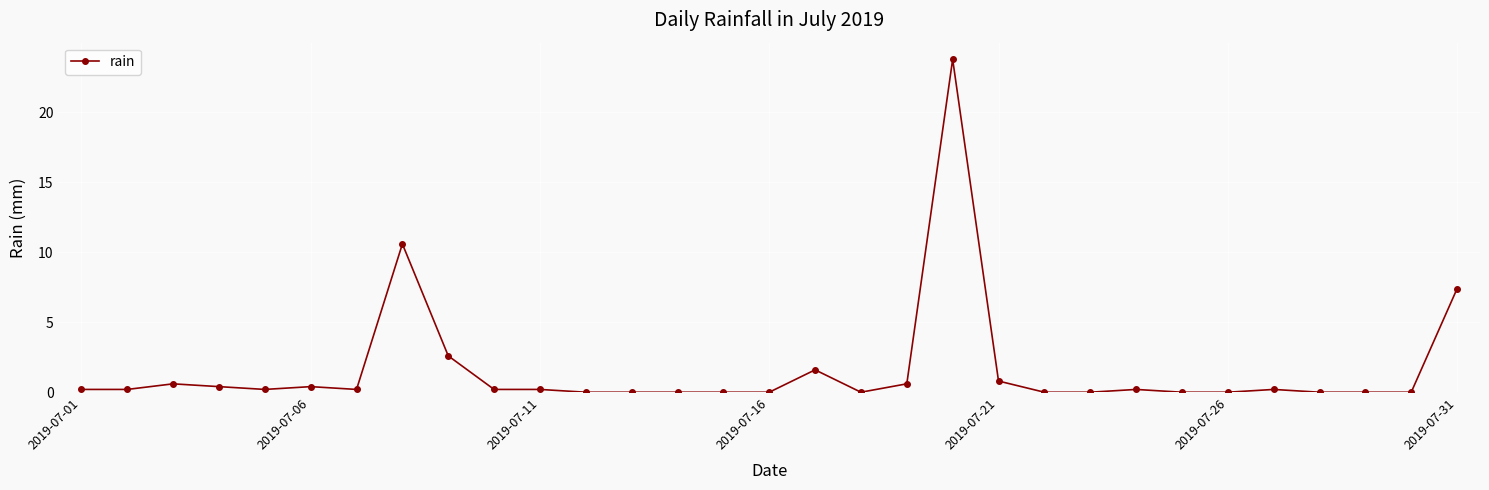

What is the maximum value shown in the chart?

23.8